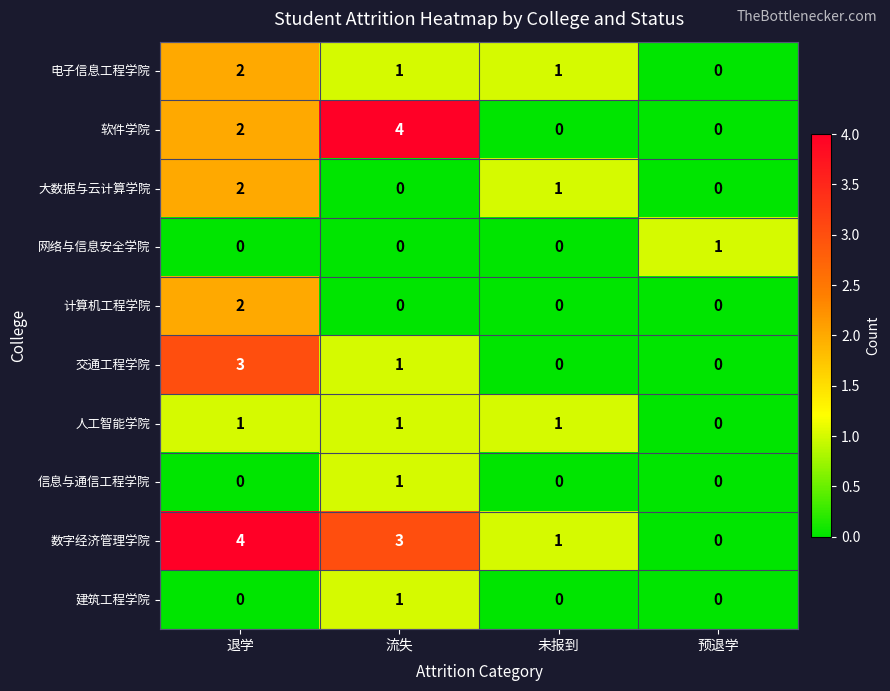

What is the maximum value shown in the chart?

4